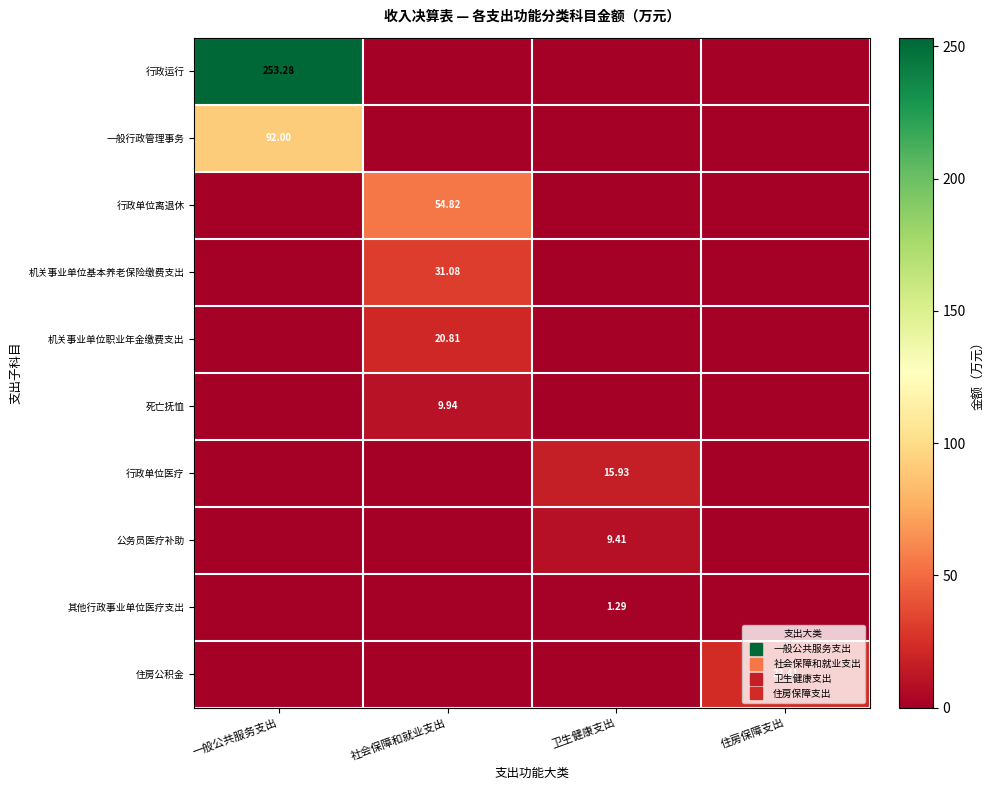

Rank the series at 卫生健康支出 from lowest to highest value.

行政运行, 一般行政管理事务, 行政单位离退休, 机关事业单位基本养老保险缴费支出, 机关事业单位职业年金缴费支出, 死亡抚恤, 住房公积金, 其他行政事业单位医疗支出, 公务员医疗补助, 行政单位医疗